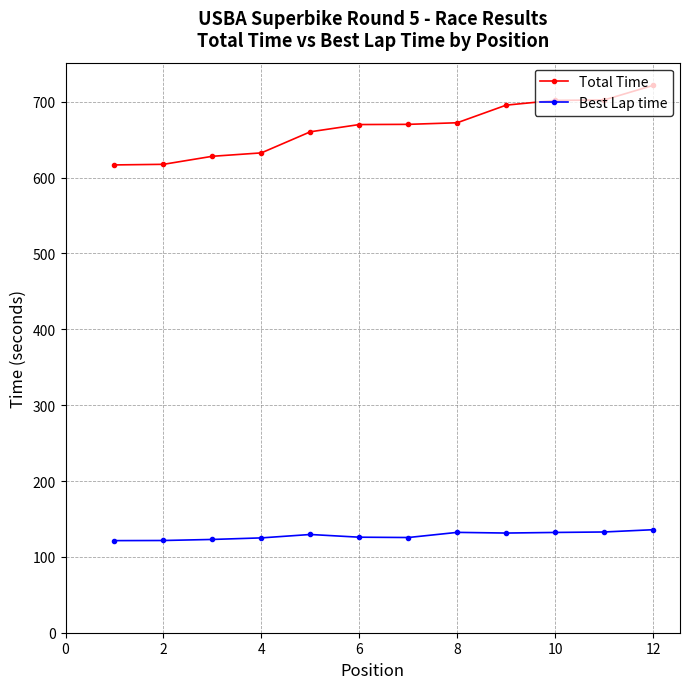

What is the minimum value for Best Lap time?

121.4